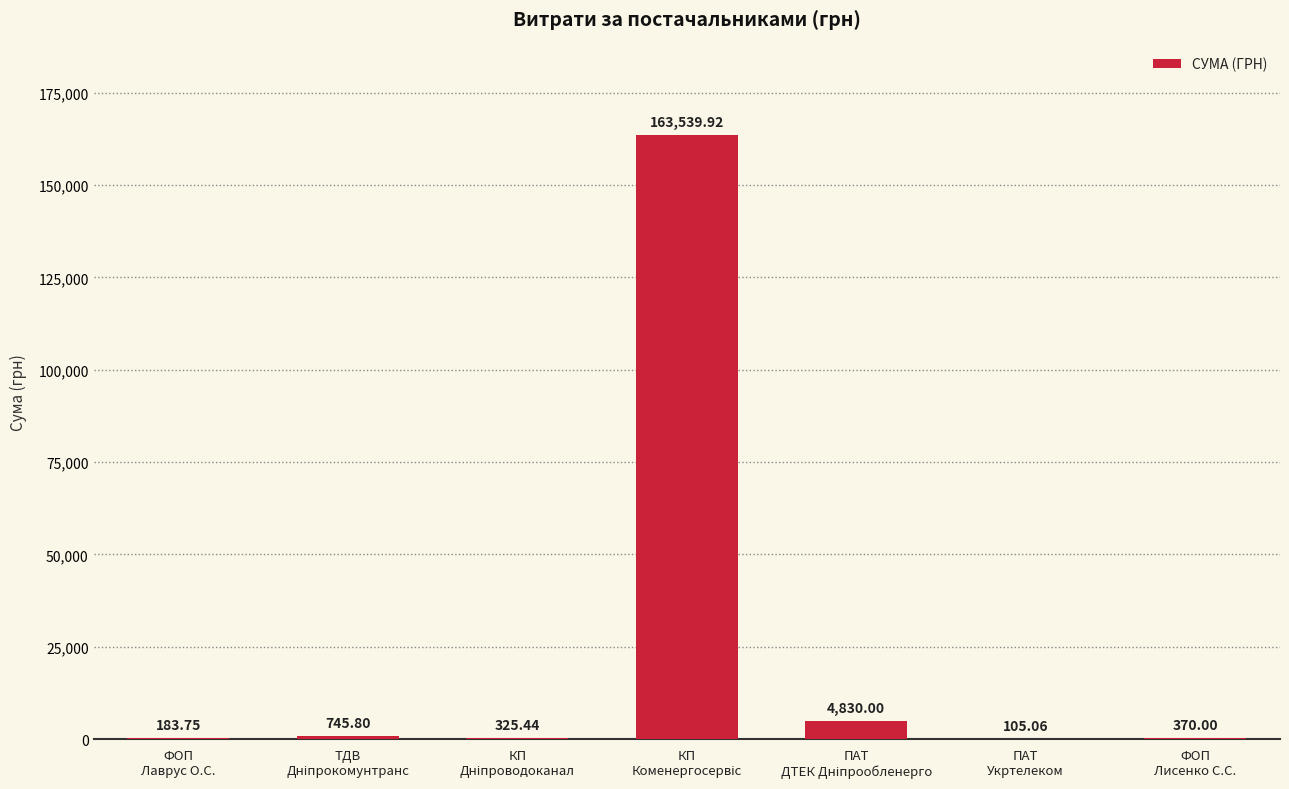

Reading left to right, extract all data points from this chart.

183.8	745.8	325.4	163539.9	4830.0	105.1	370.0